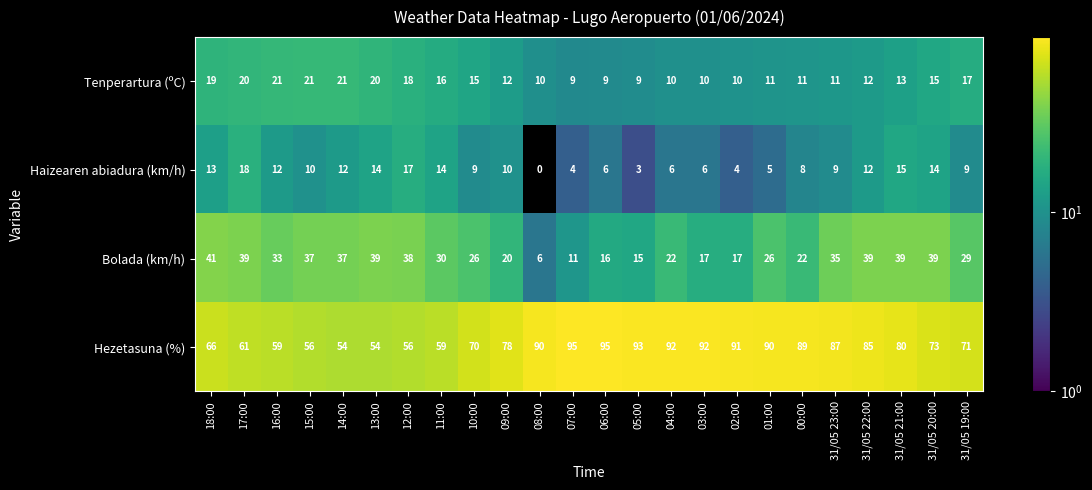

True or false: Hezetasuna (%) has a value of 73 at 31/05 20:00.

True